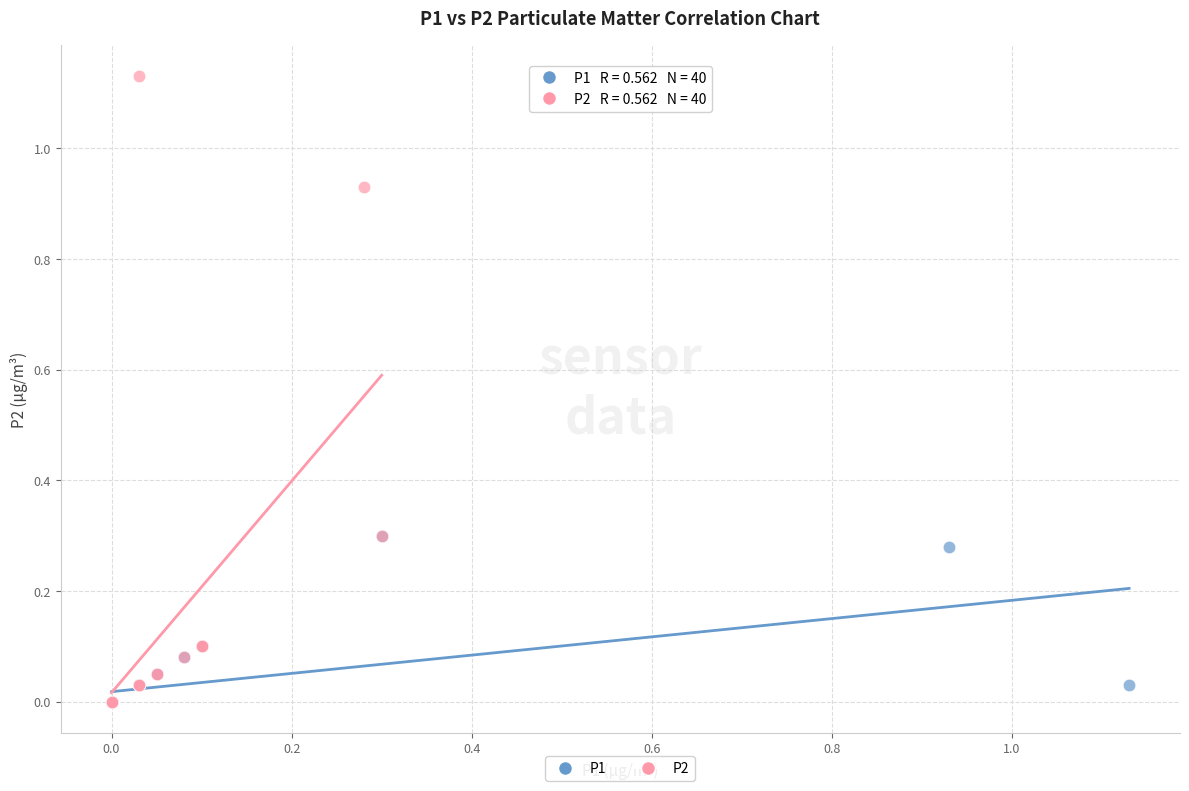

Which series has the widest spread of Y values?

P2